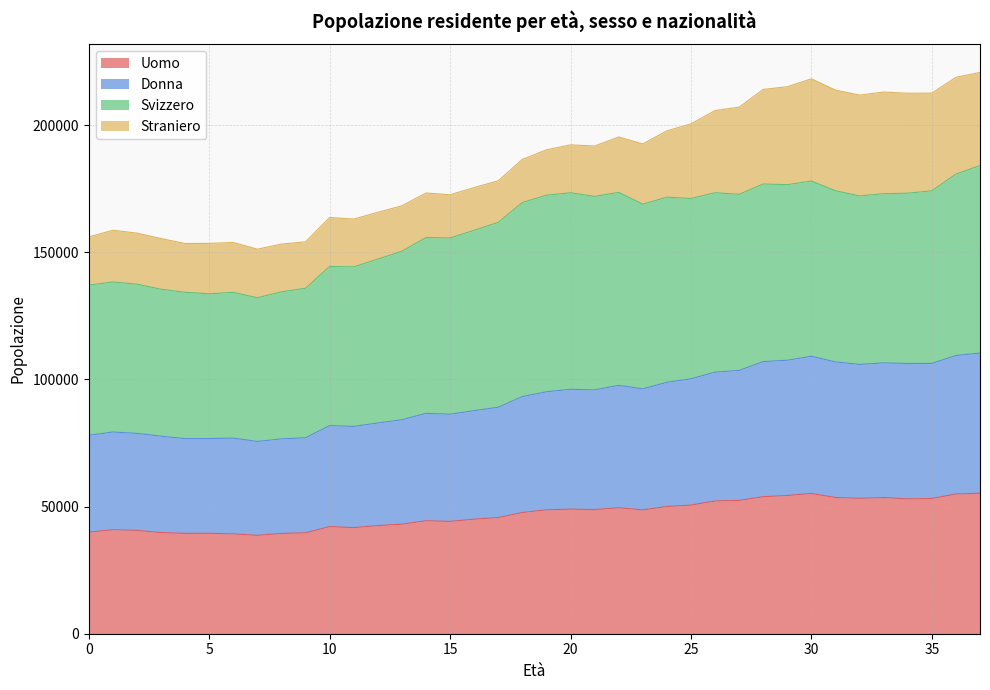

At which label does Donna reach its minimum?

7